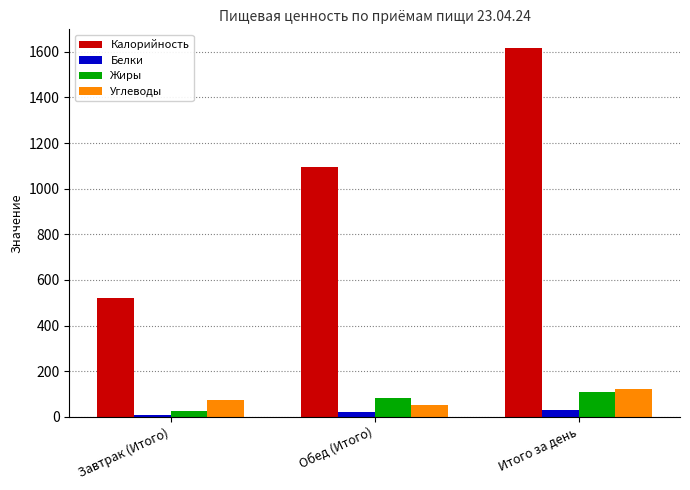

Where is Калорийность nearest to the value 1069?

Обед (Итого)